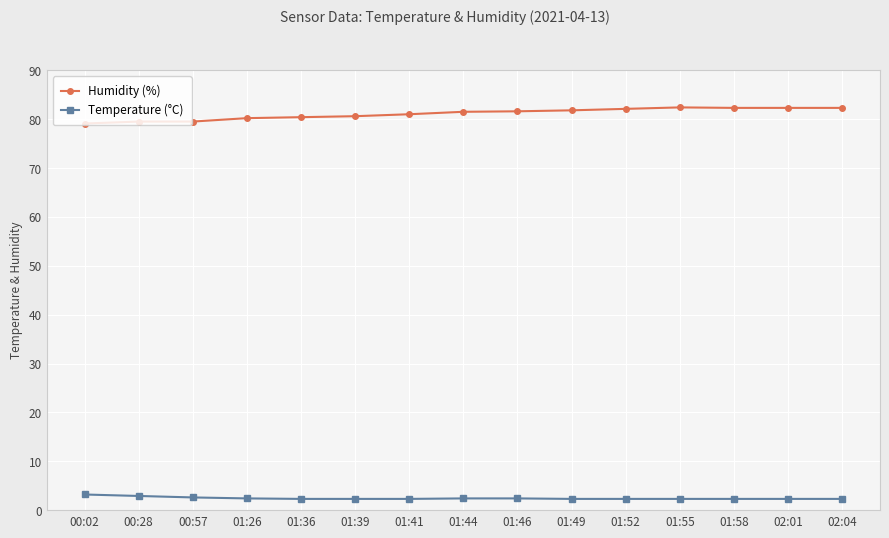

What are all the series names shown in the legend?

Humidity (%), Temperature (°C)